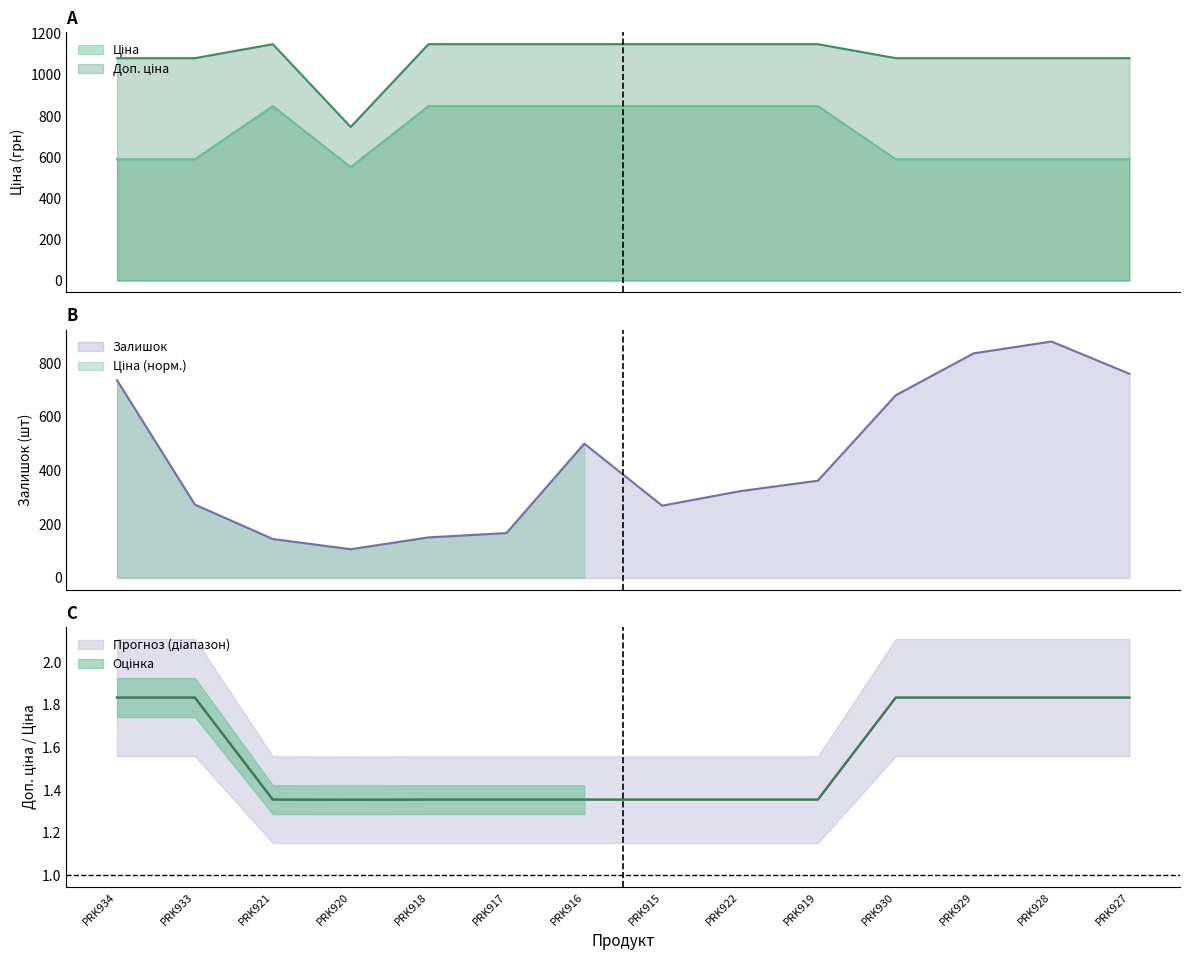

What is the minimum value for Залишок?

107